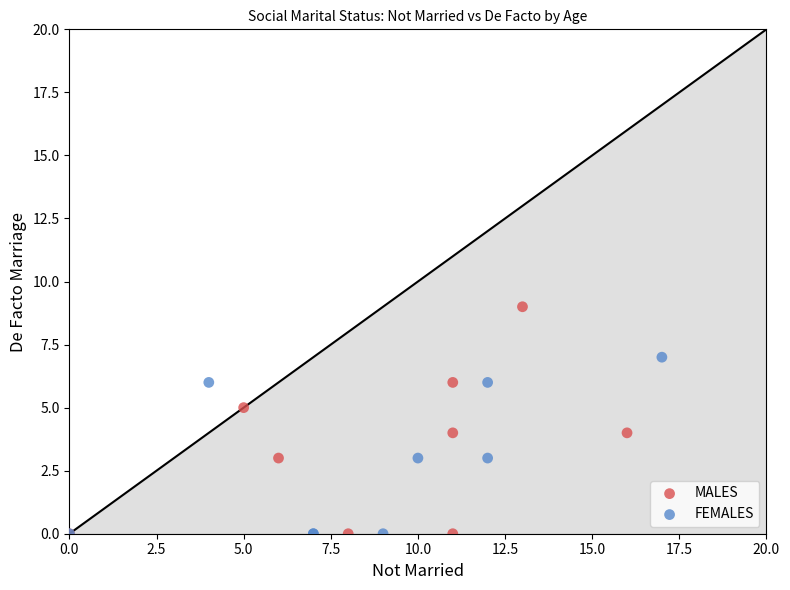

Which series has the widest spread of Y values?

MALES